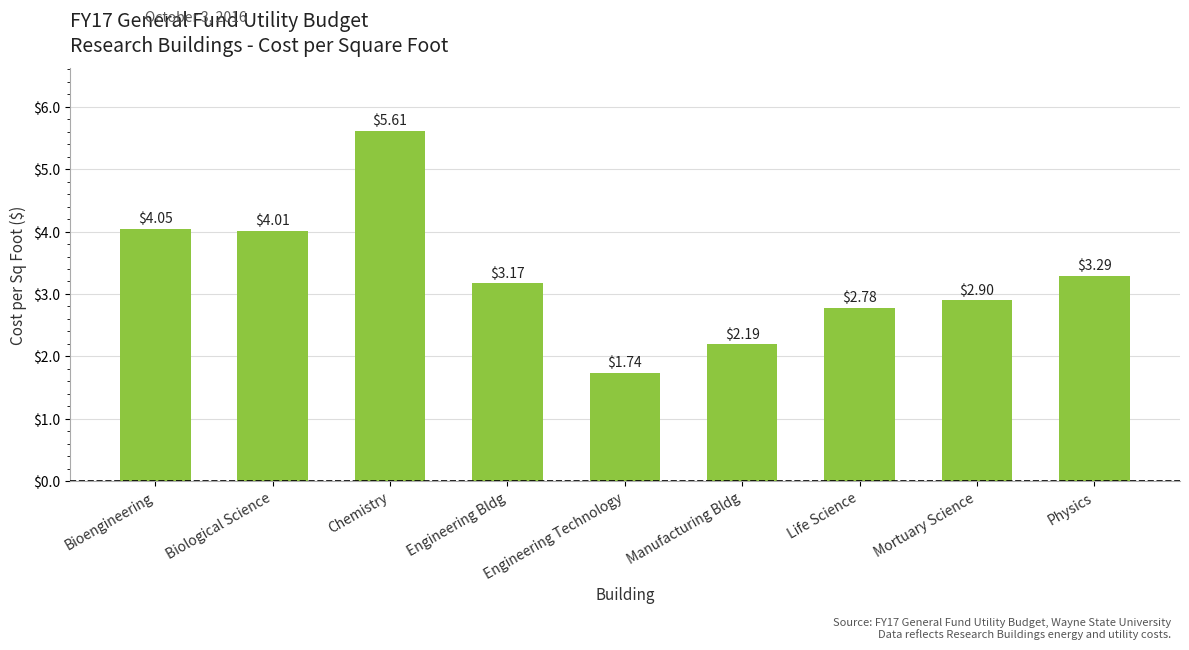

What is the ratio of the value at Physics to the value at Biological Science?

0.8